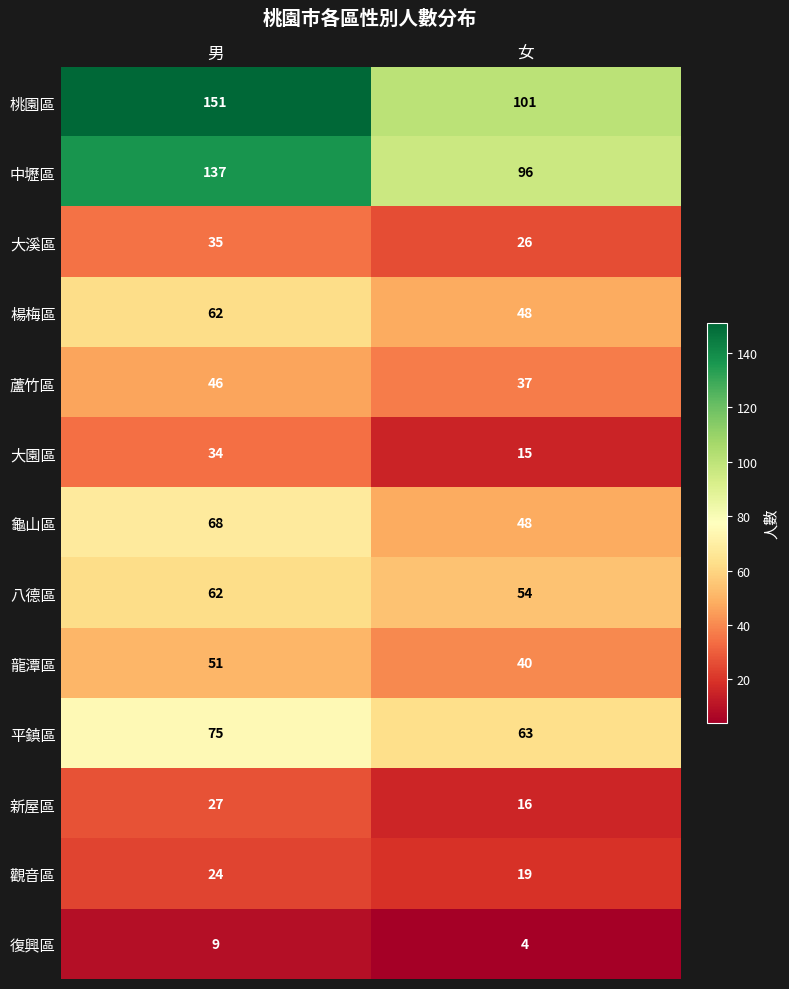

List the labels in order of 大園區 value, largest first.

男, 女